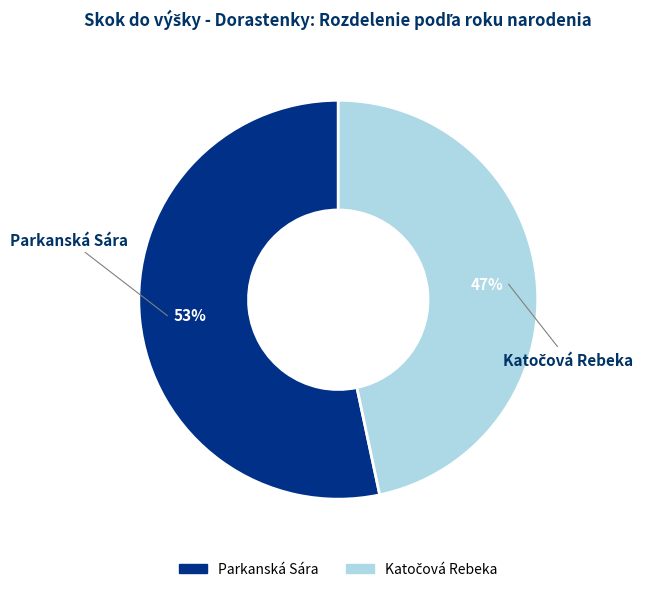

What is the majority slice?

Parkanská Sára